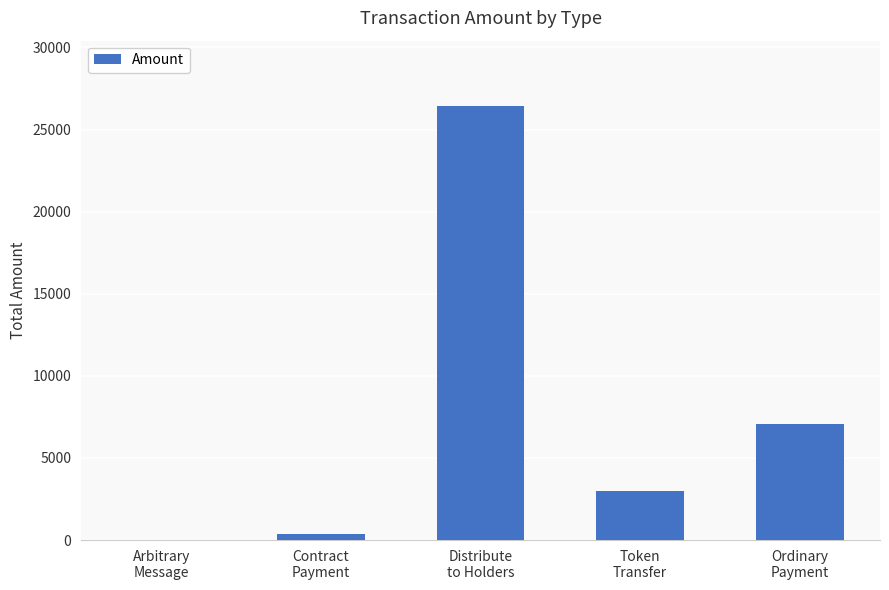

Are the bars grouped side by side (vs. stacked)?

No